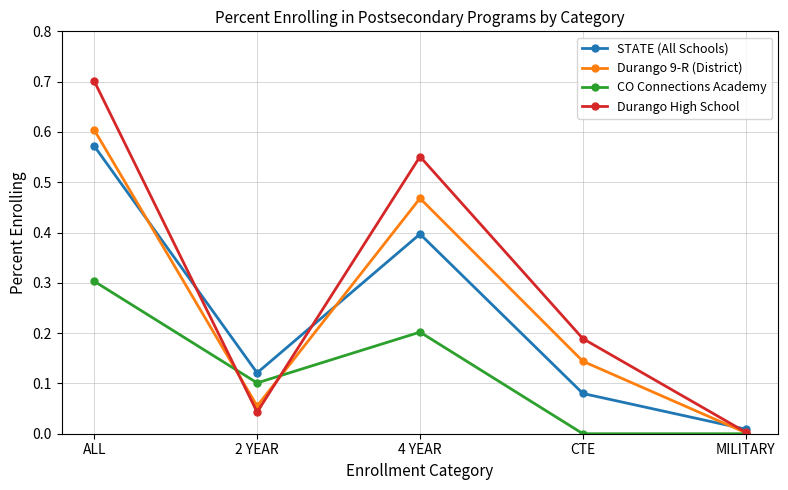

What is the total value across all series at CTE?

0.4